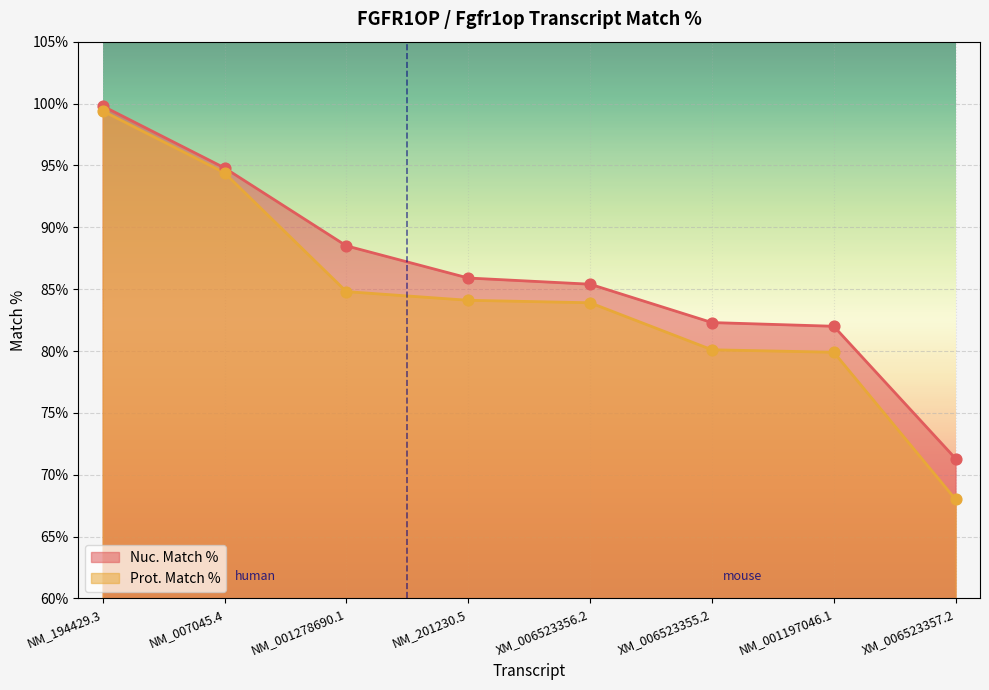

Which series has the largest Y range (max minus min)?

Prot. Match %